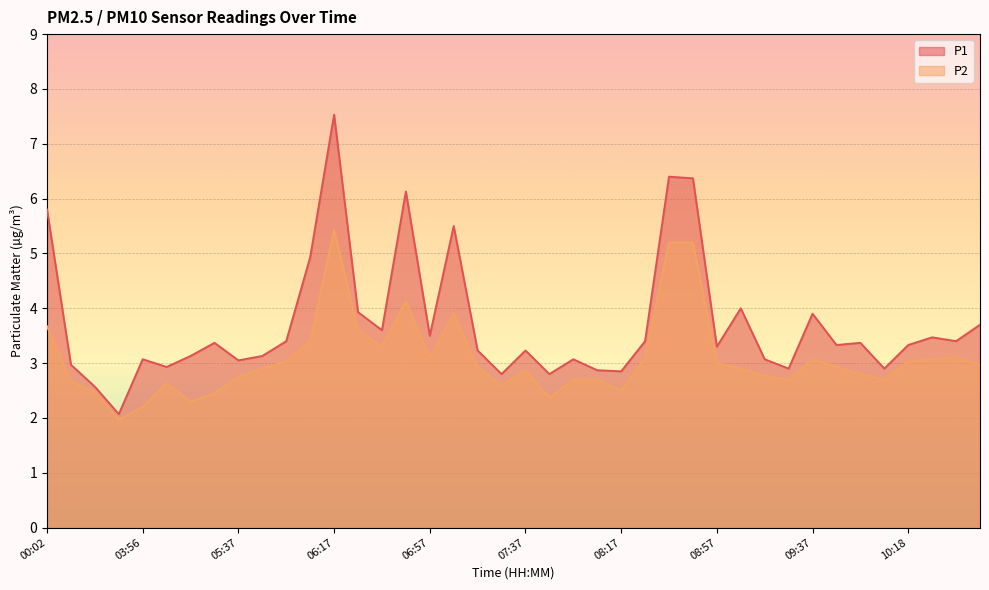

Which label corresponds to the largest value in the chart?

06:17